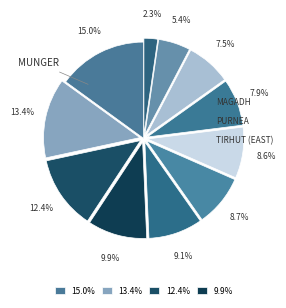

Count the number of slices in the pie.

11